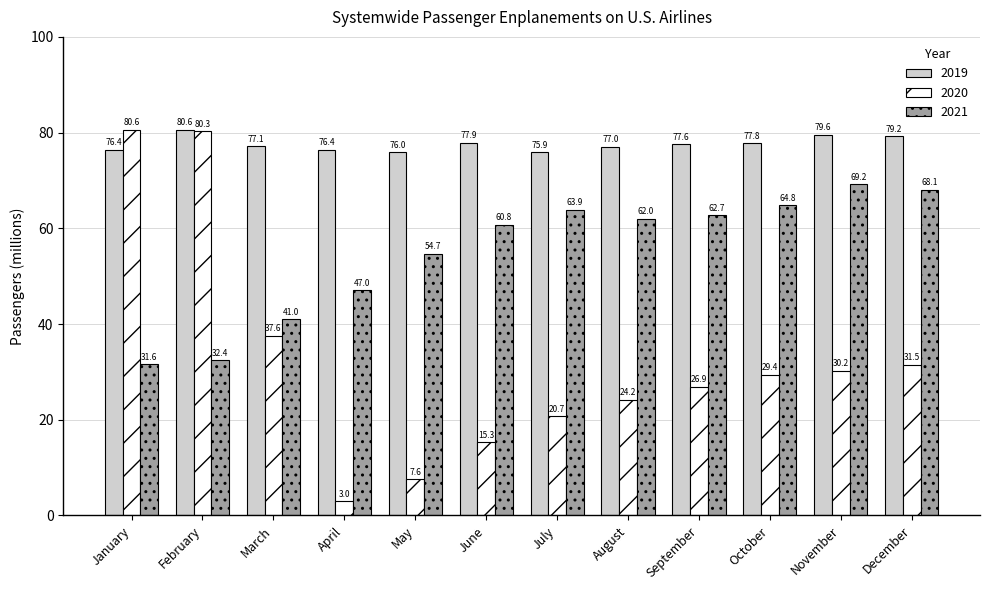

What is the value of the 2020 bar at the 9th from the left?

26.9